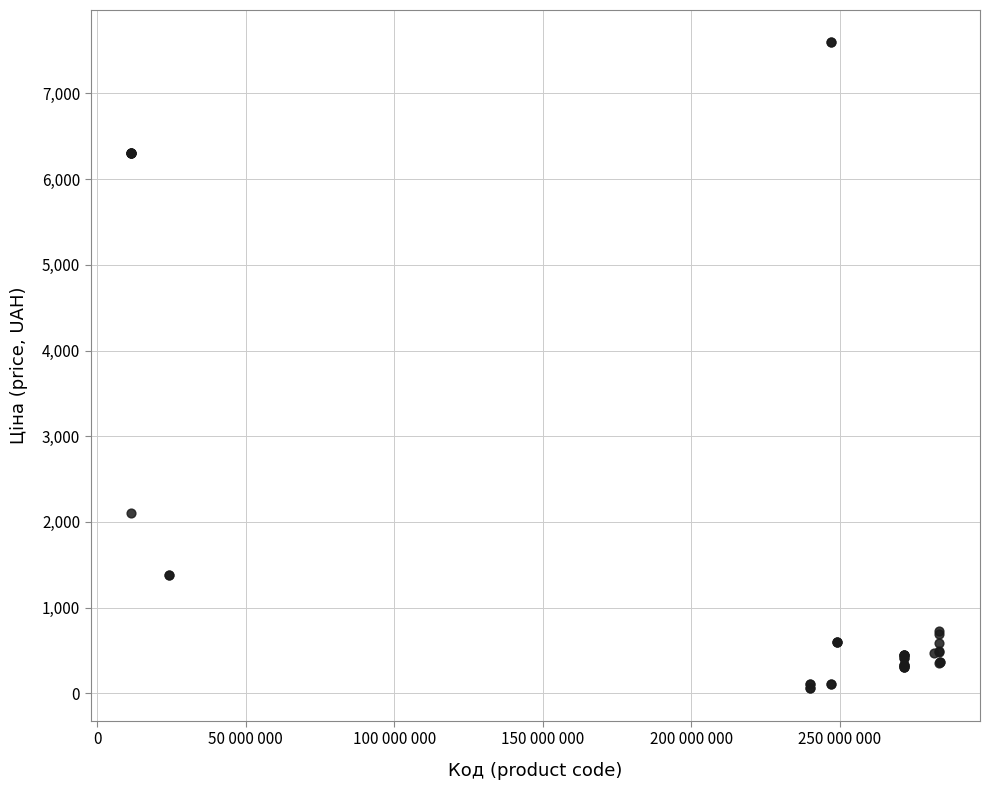

What Y value in the scatter plot is closest to 3826?

2108.4